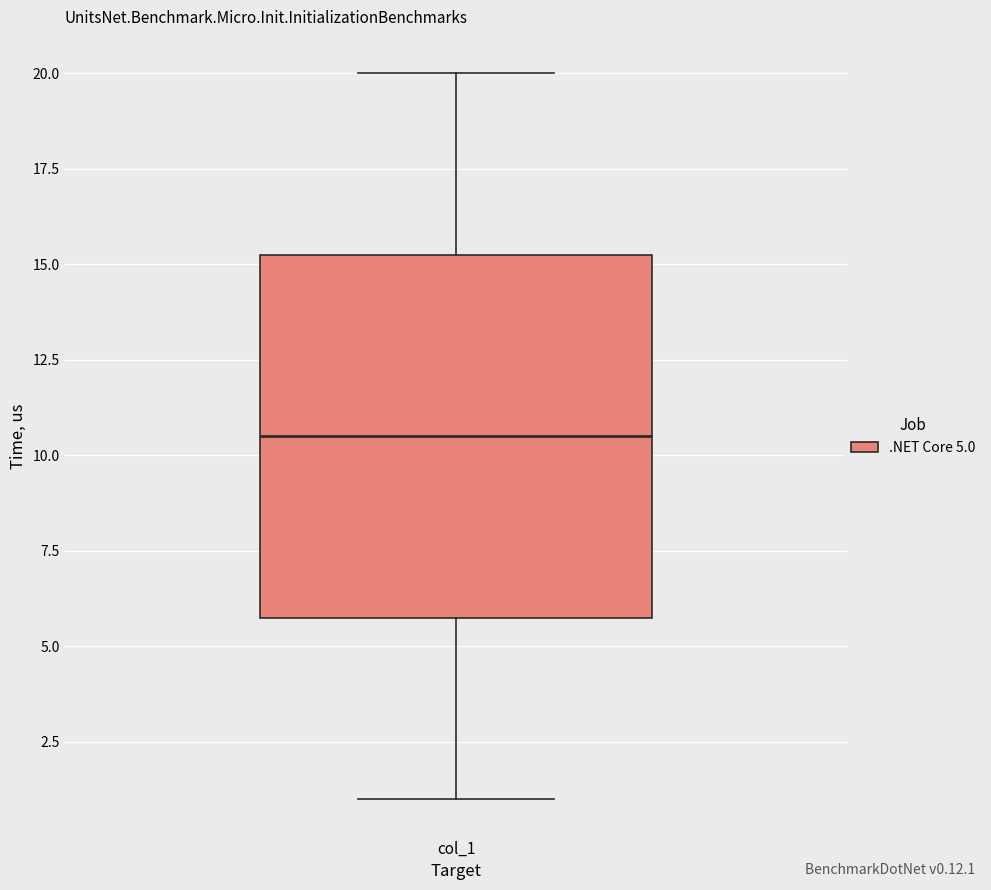

Read this box plot against the y-axis: the position of the median line, the range covered by the box, and the ends of both whiskers. The values are not printed on the chart, so give them approximately, as read against the axis.

median 10.5, box 6.0 to 15.5, whiskers 1.0 to 20.0